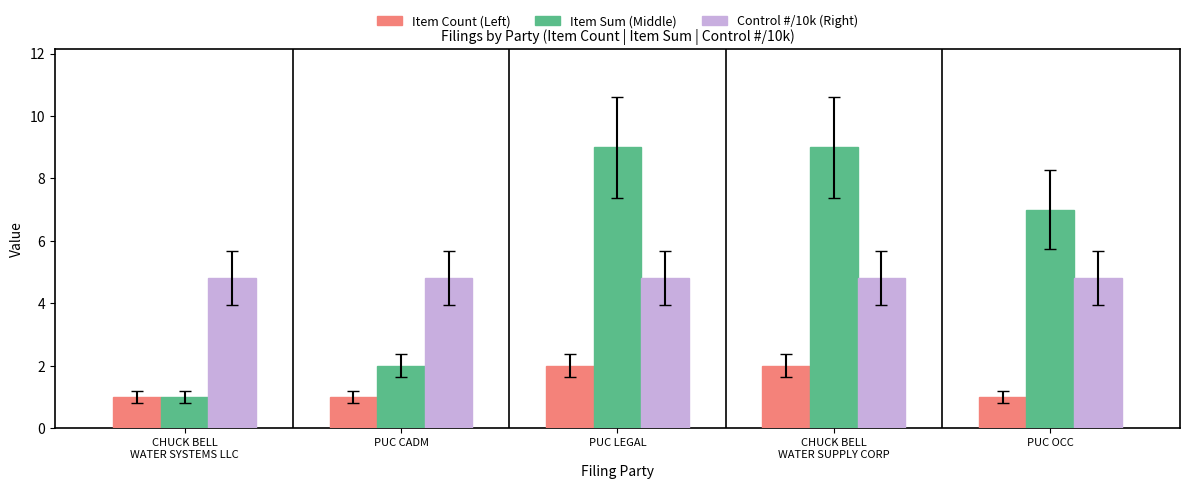

What position from the left is CHUCK BELL
WATER SYSTEMS LLC?

1